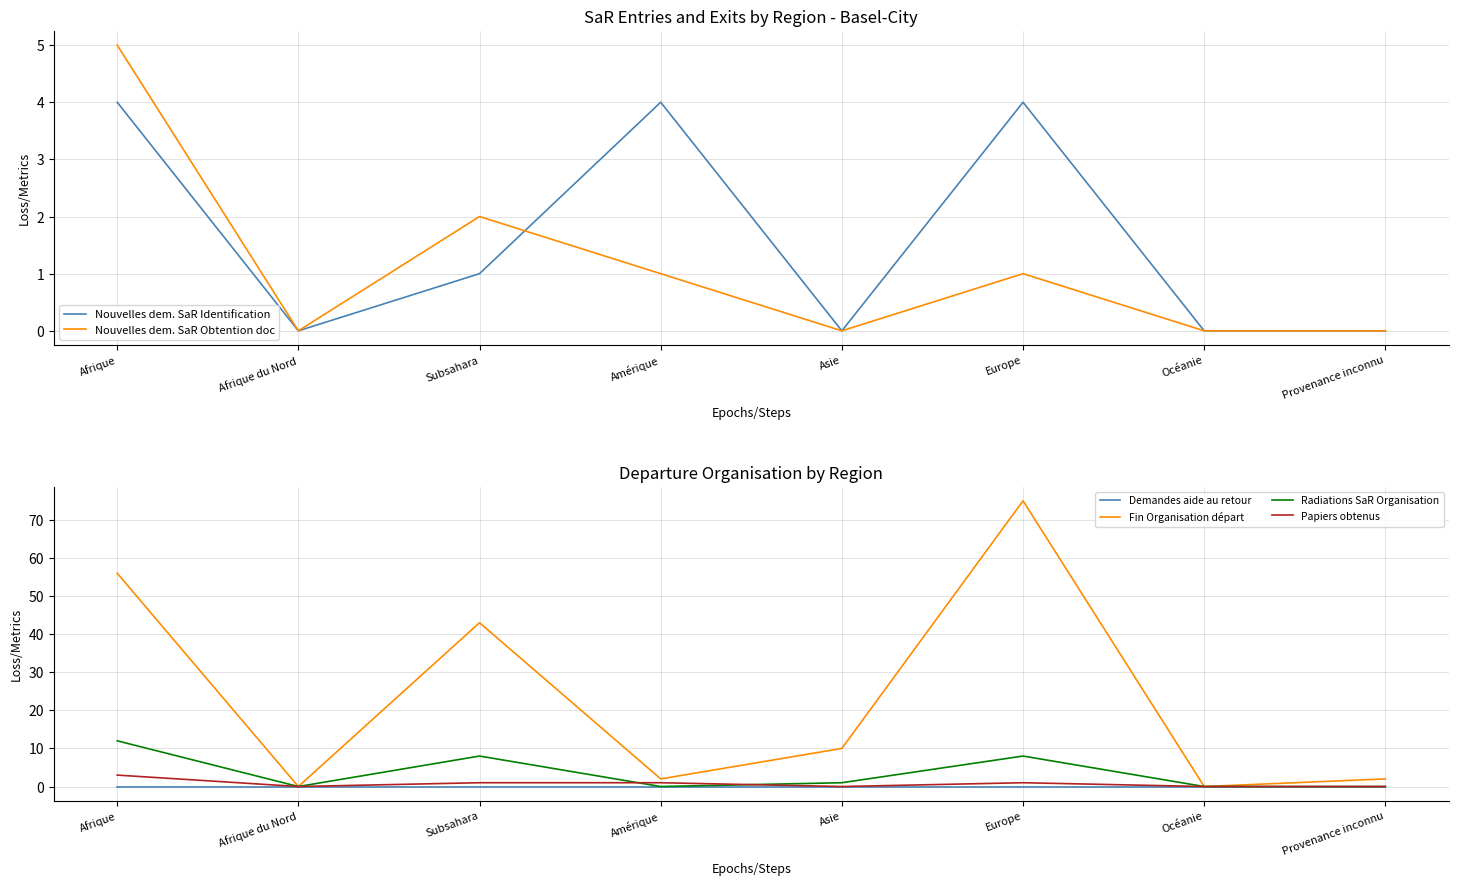

True or false: Papiers obtenus has a value of 0 at Océanie.

True